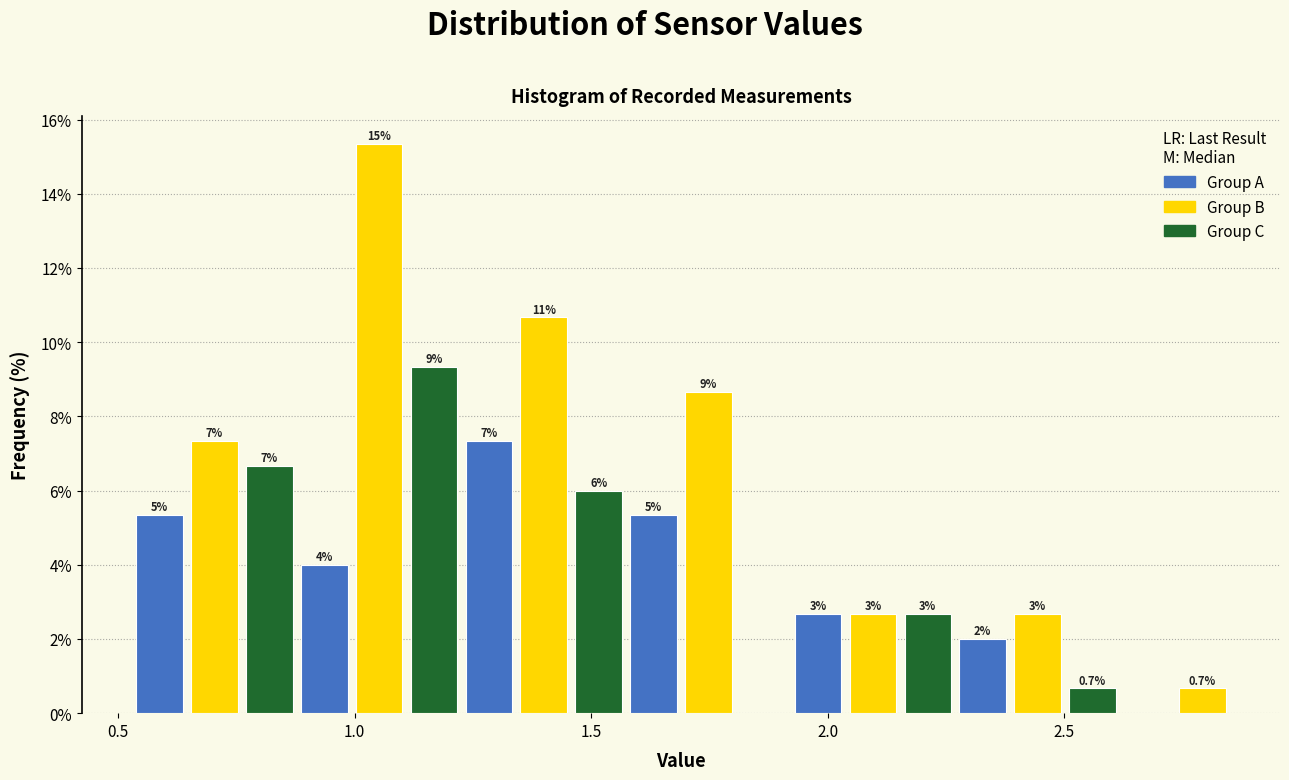

Around what value on the x-axis is the tallest bar? Give the approximate position of its centre, as read against the axis.

1.05